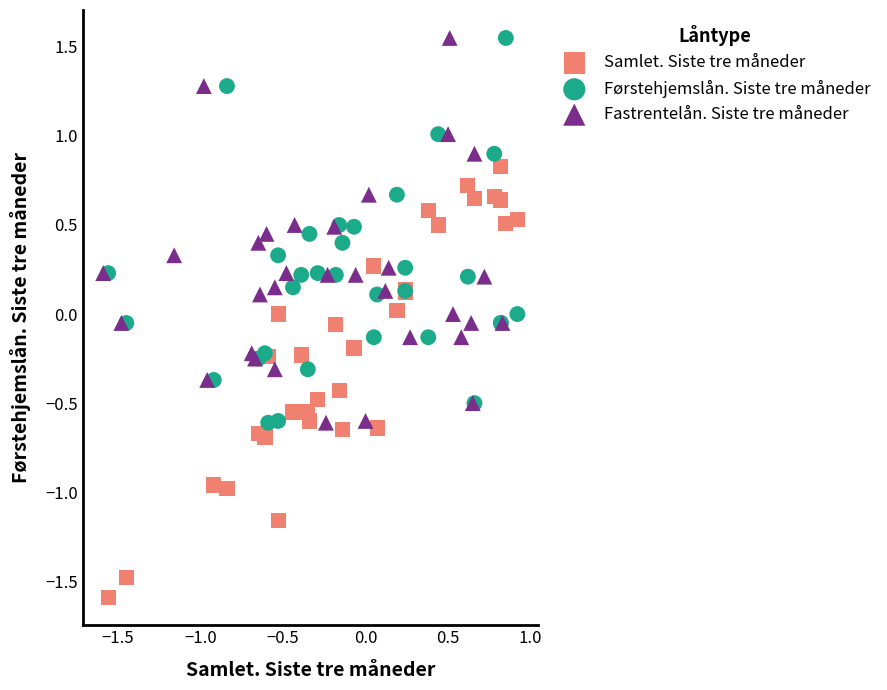

Which series has the largest Y range (max minus min)?

Samlet. Siste tre måneder